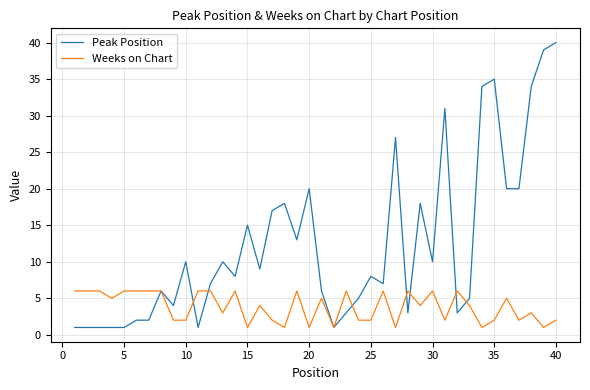

List the series in order of their peak value, highest first.

Peak Position, Weeks on Chart